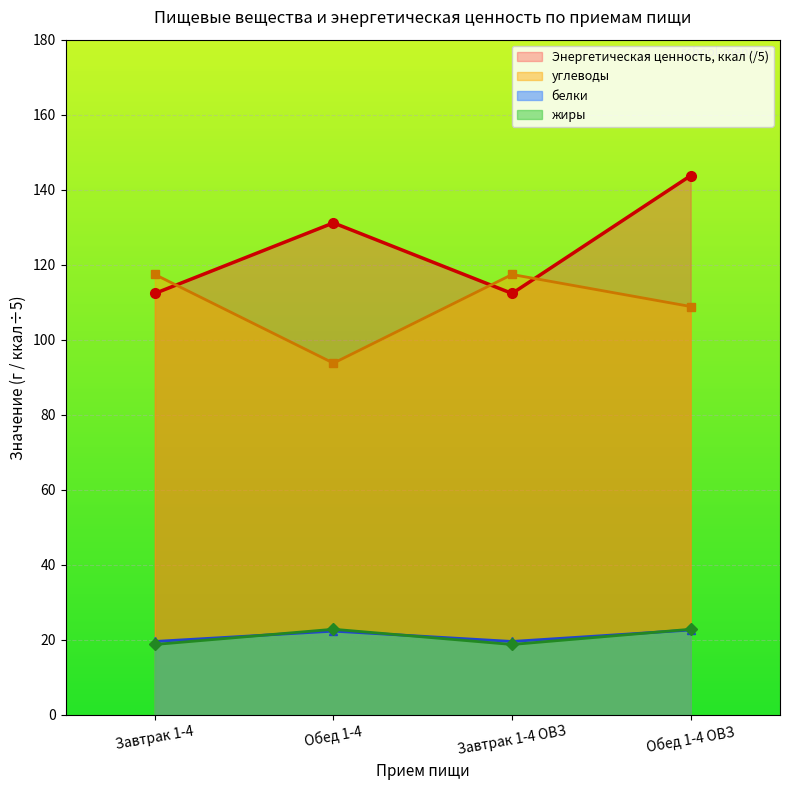

Which series has the largest total across all categories?

Энергетическая ценность, ккал (/5)